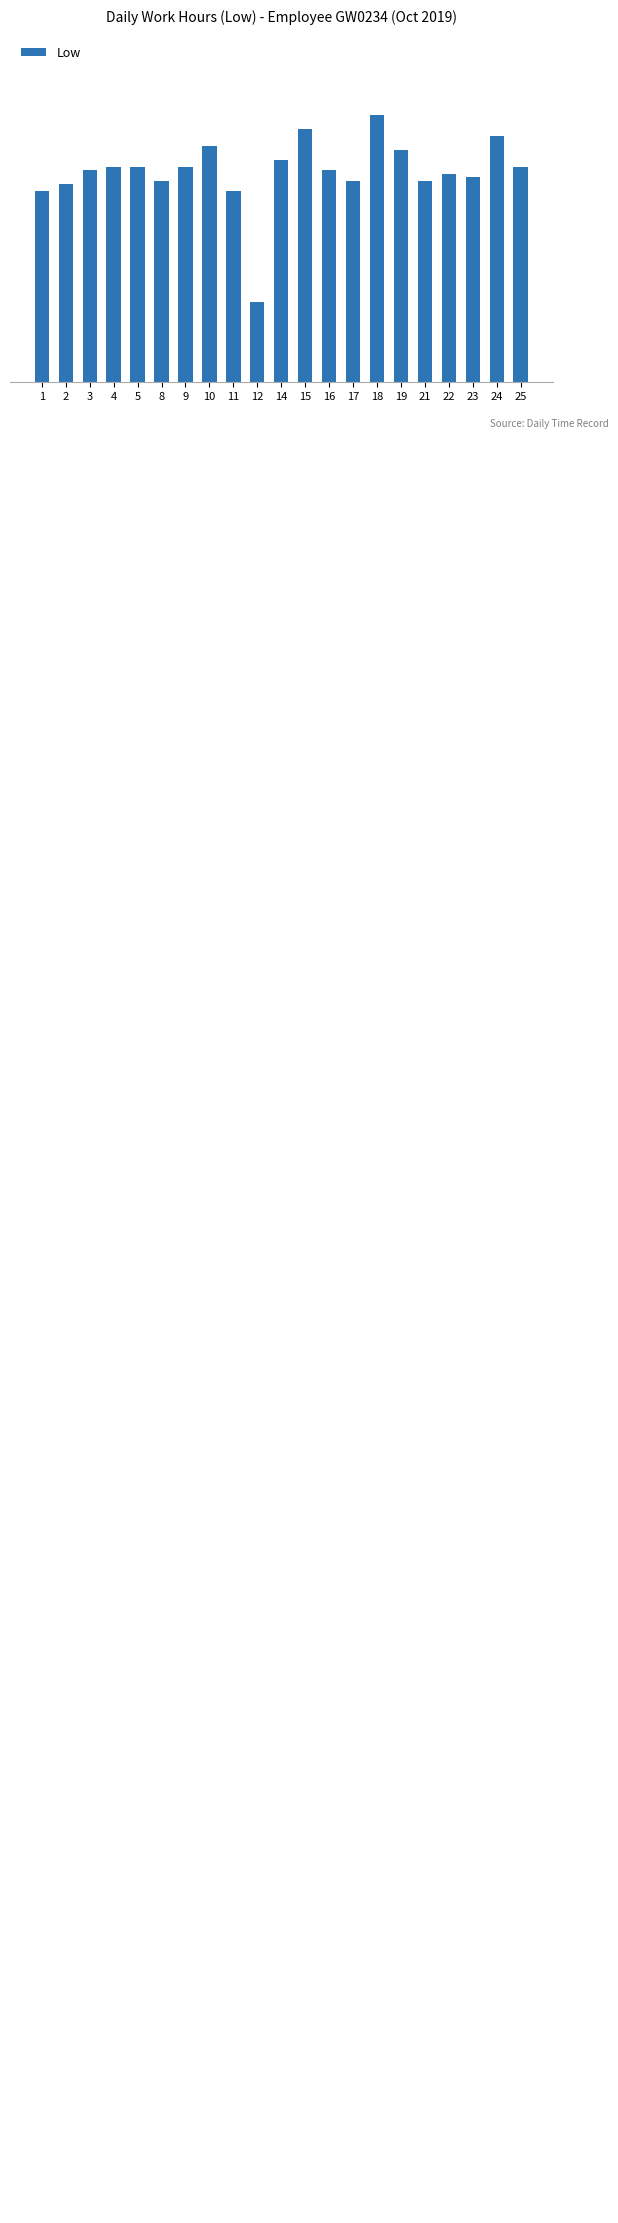

Which label corresponds to the largest value in the chart?

18